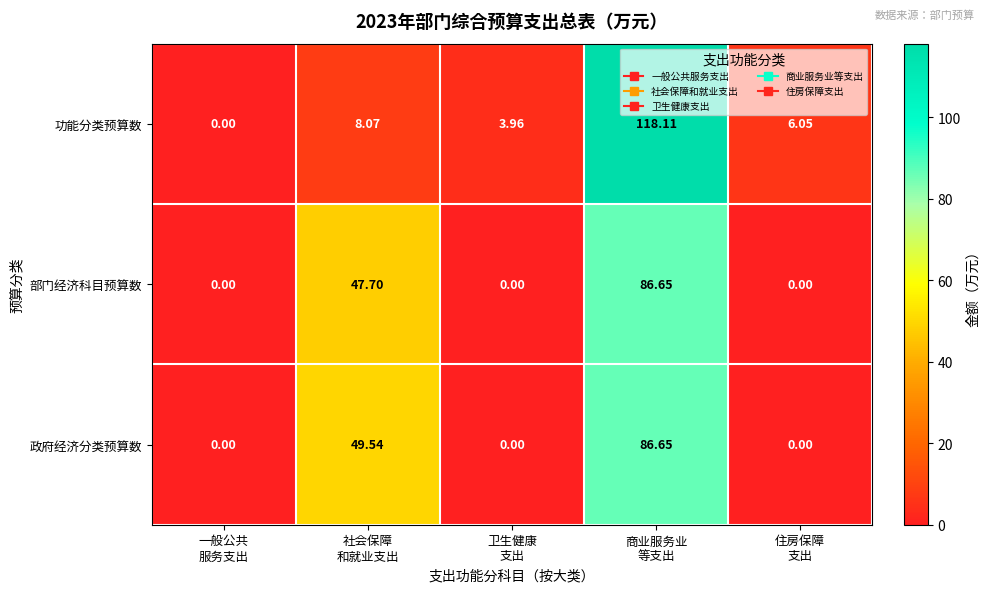

How many categories are shown in the chart?

5